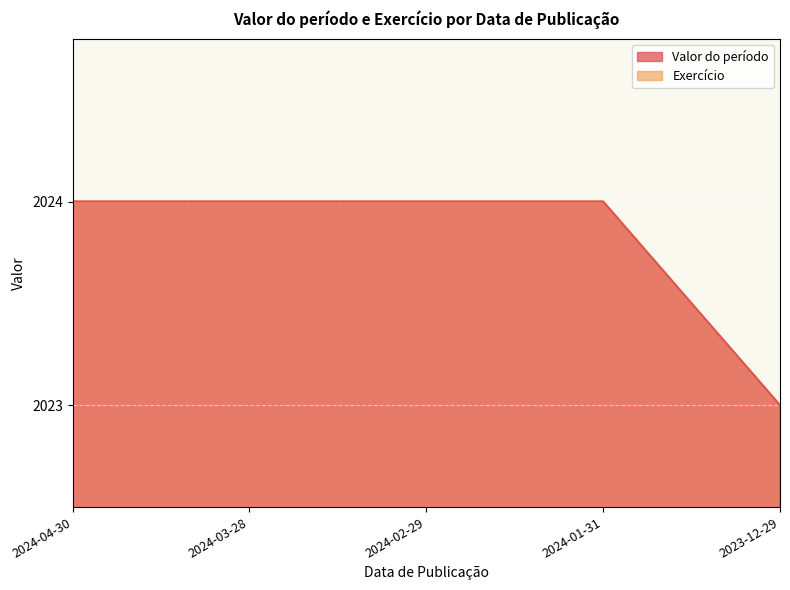

True or false: Exercício and Valor do período cross at least once.

False